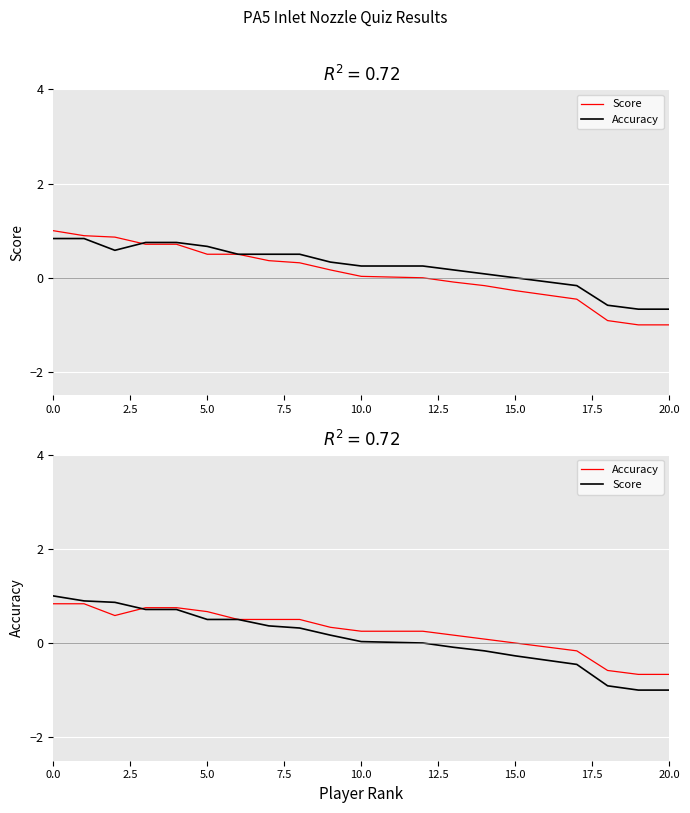

What is the difference between the maximum and second lowest values in the Accuracy series?

1.5